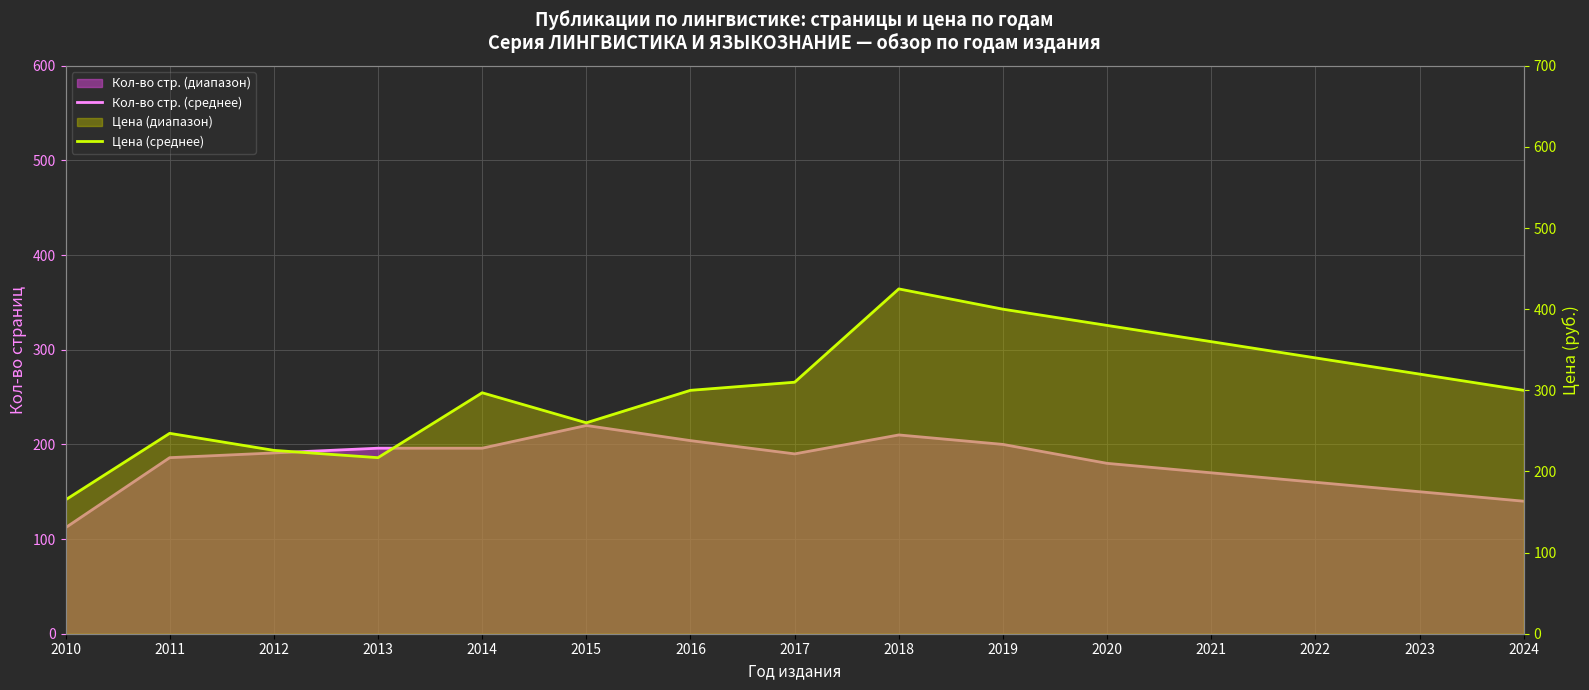

What is the maximum value for Цена (среднее)?

425